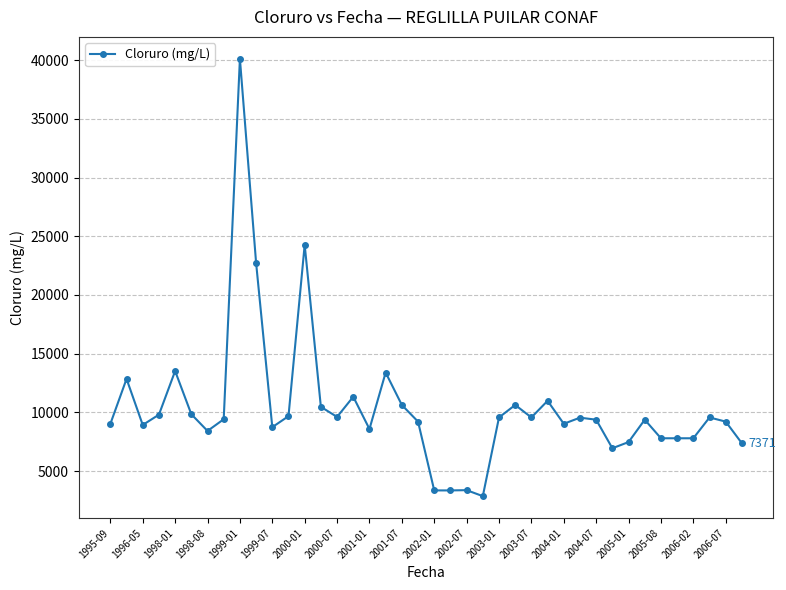

True or false: there are more than 0 points higher than both neighbors.

True